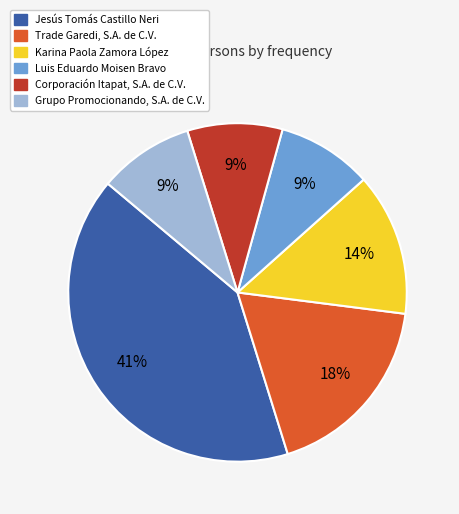

To the nearest percent, what is the difference between the Grupo Promocionando, S.A. de C.V. and Trade Garedi, S.A. de C.V. slice percentages?

9%